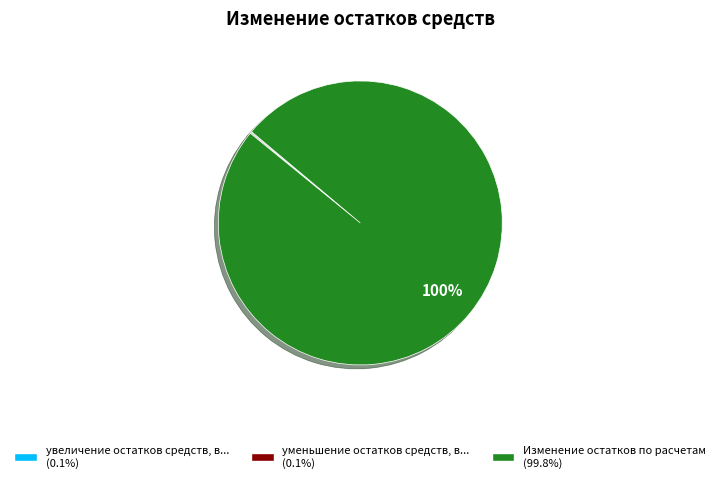

Is there any slice that represents more than half of the pie?

Yes